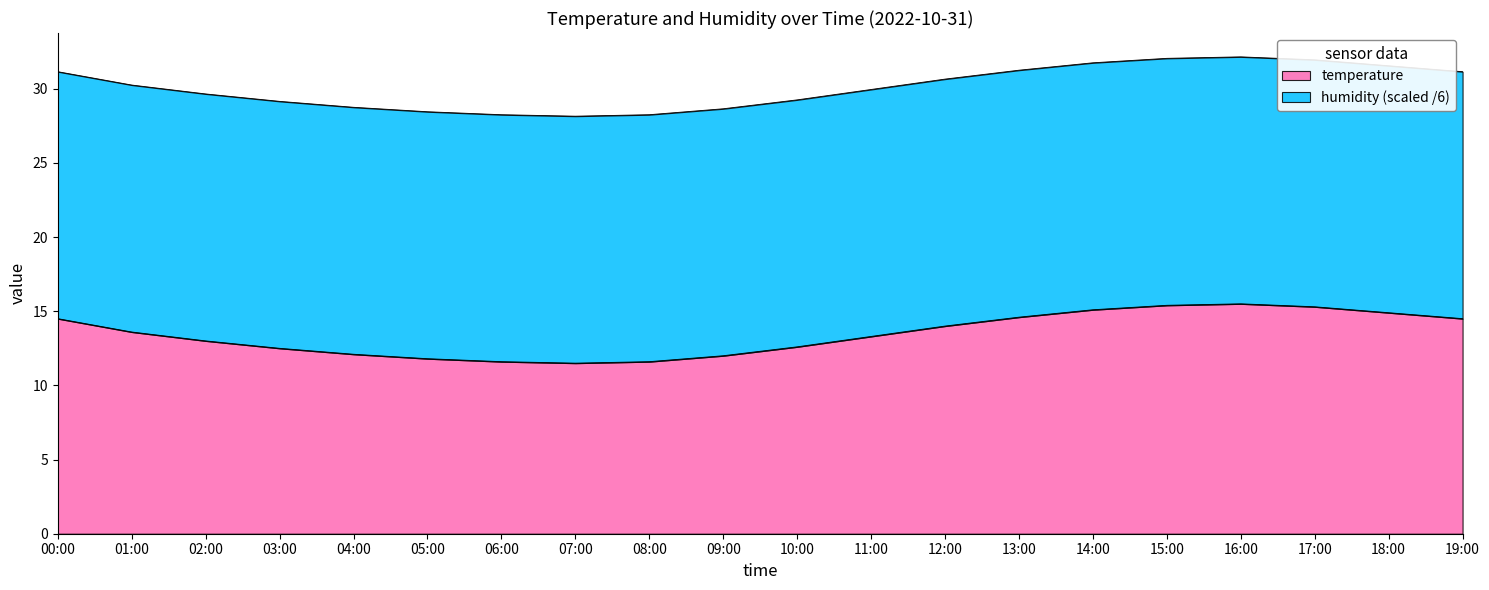

At which category does the chart reach its peak across all series?

16:00